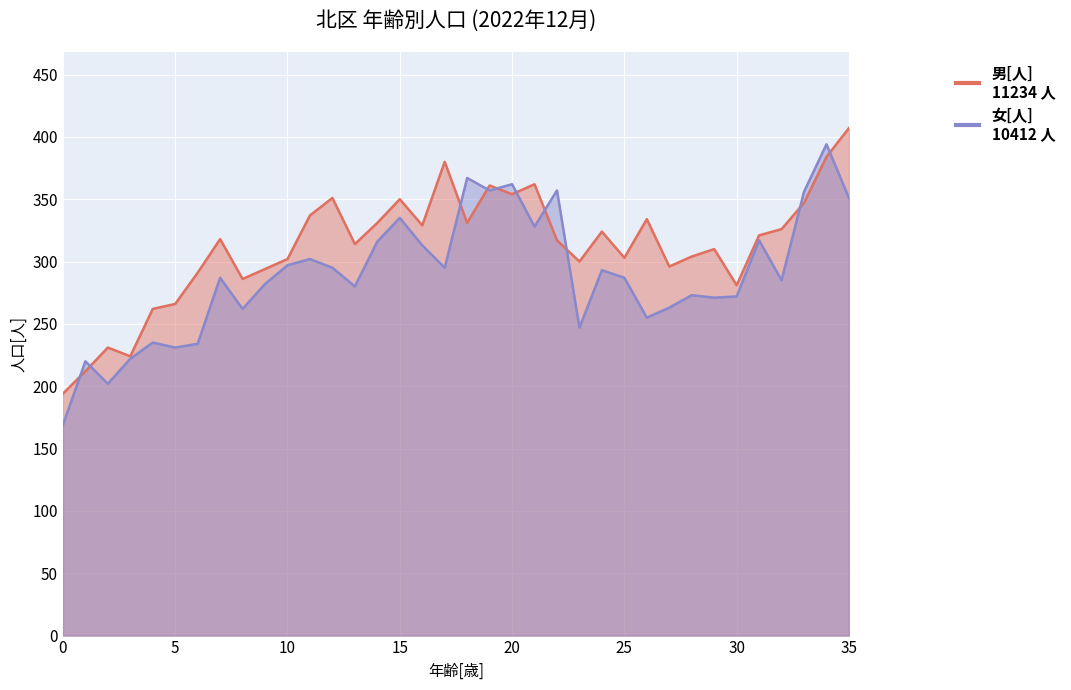

Is the value of 男[人] at 5 greater than the value of 女[人] at 8?

Yes